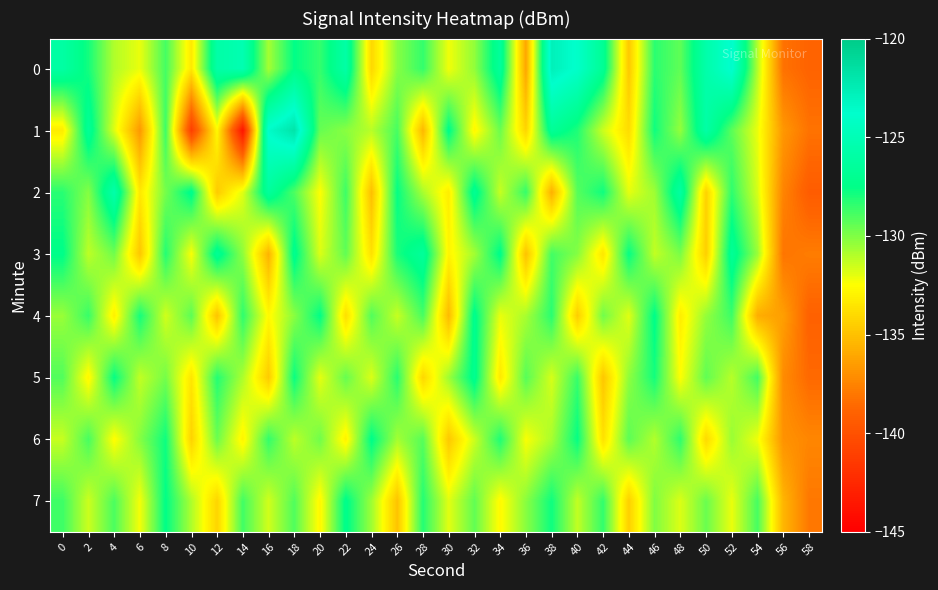

Count the number of categories in the chart.

30